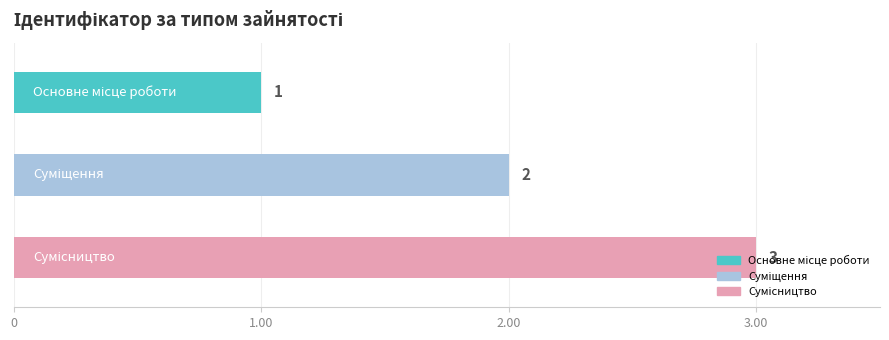

Rank the categories by value from lowest to highest.

Основне місце роботи, Суміщення, Сумісництво